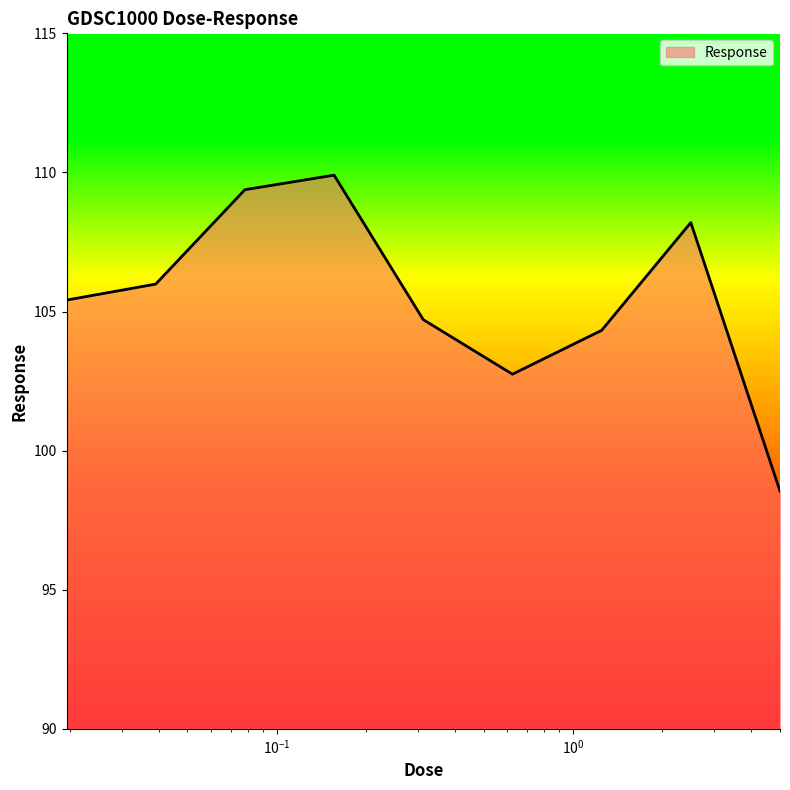

What is the maximum value shown in the chart?

109.9